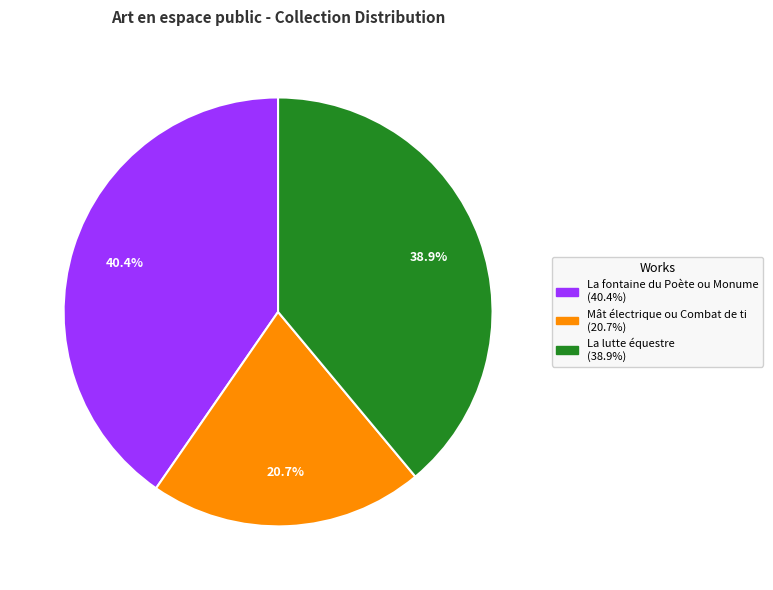

Is there any slice that represents more than half of the pie?

No